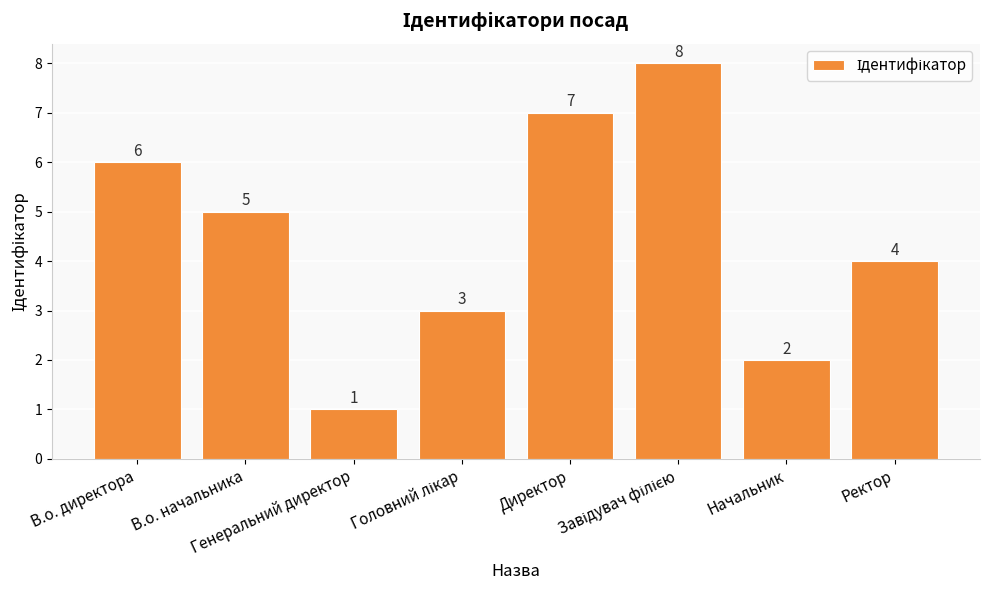

What is the difference between the second highest and minimum values?

6